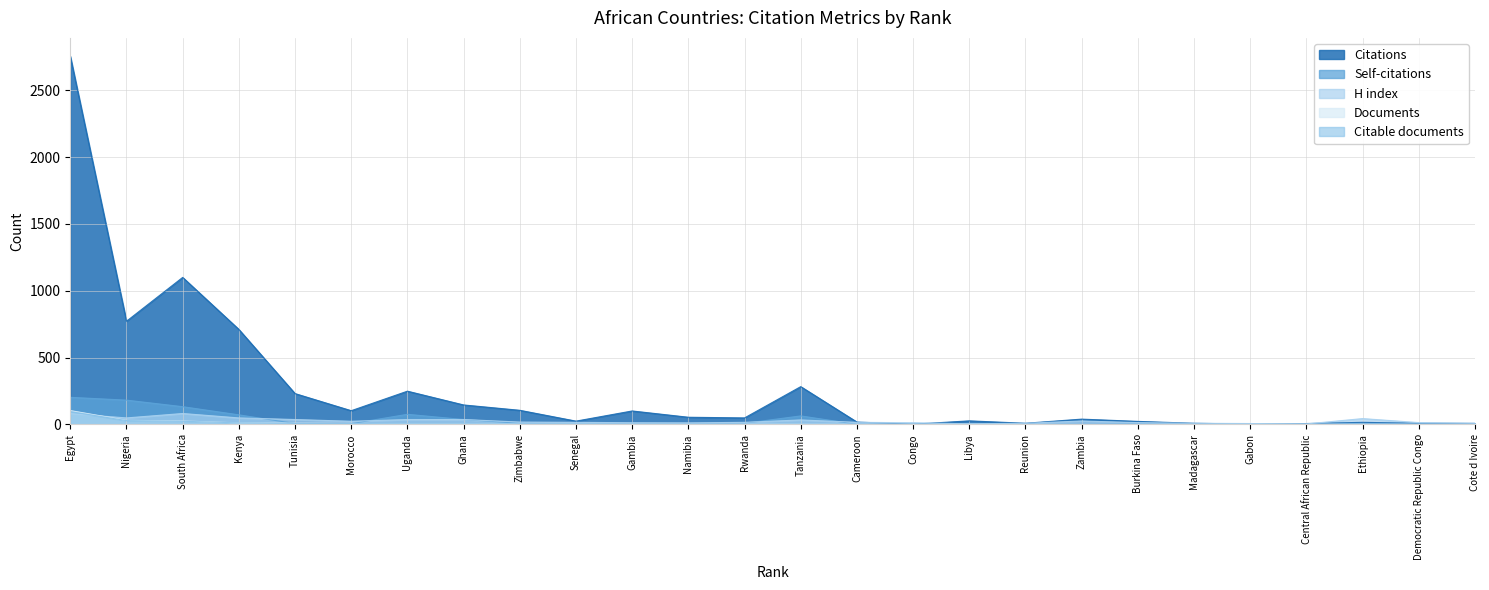

What is the average value of the Citable documents series?

8